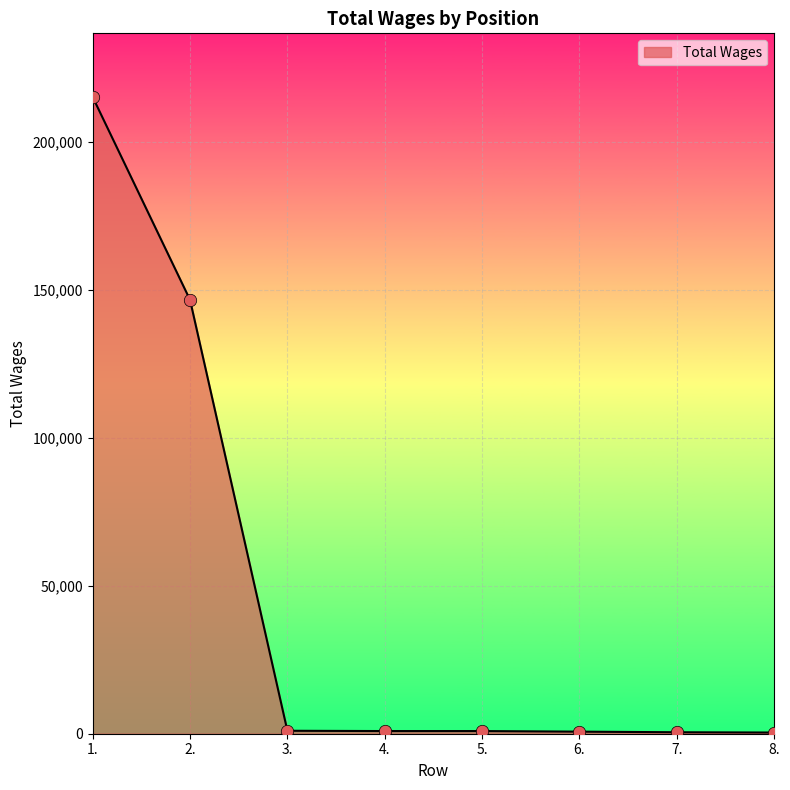

What is the change in value from 6. to 7.?

-200